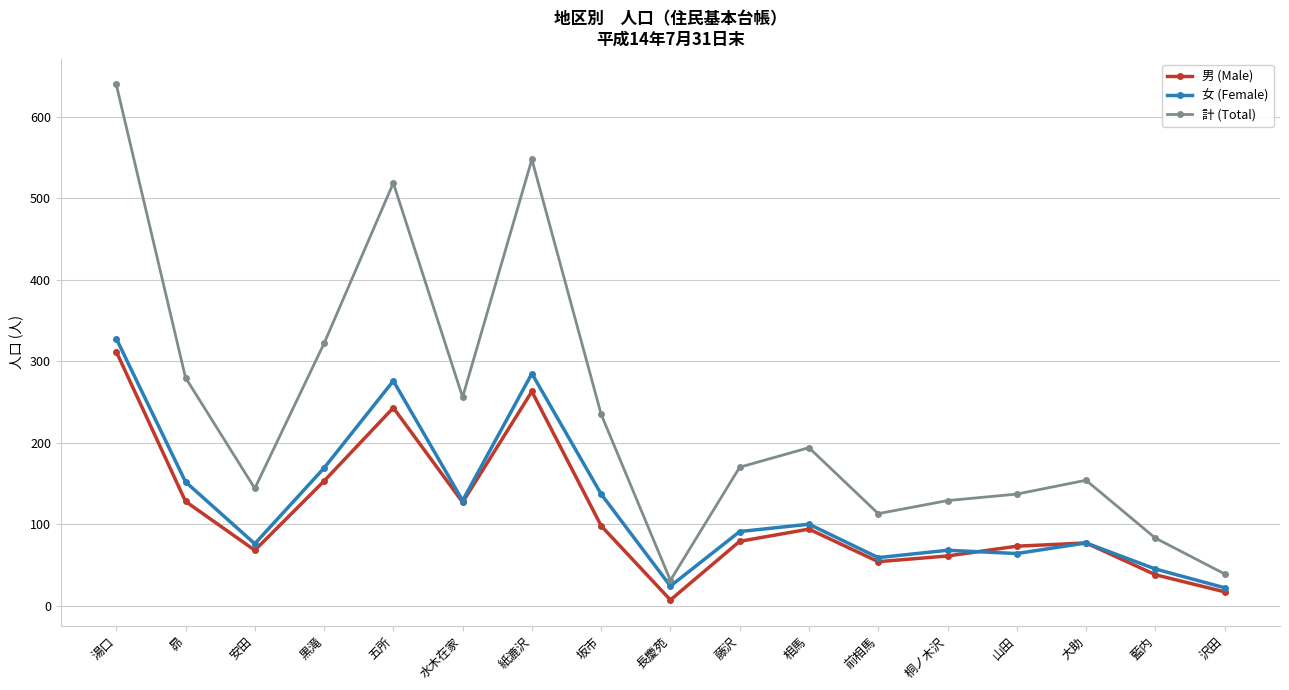

What is the label of the 4th point from the right?

山田